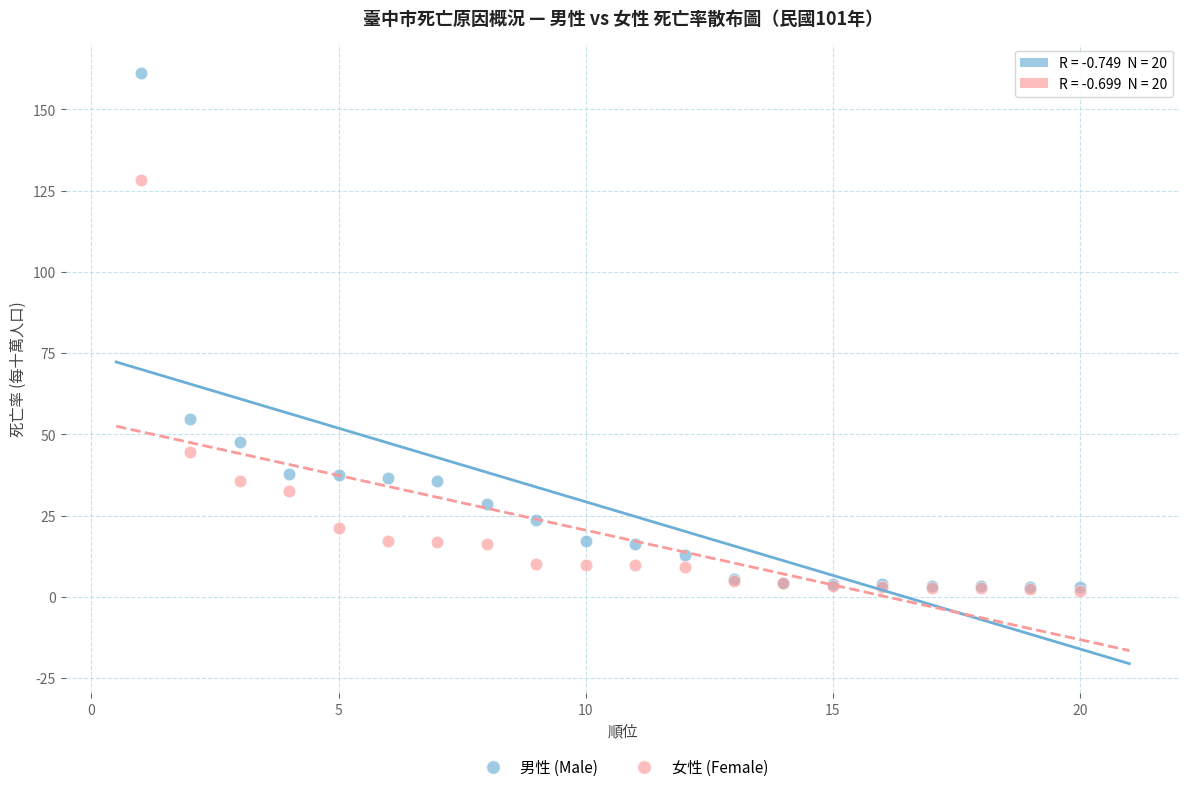

Which series has the widest spread of Y values?

男性 (Male)